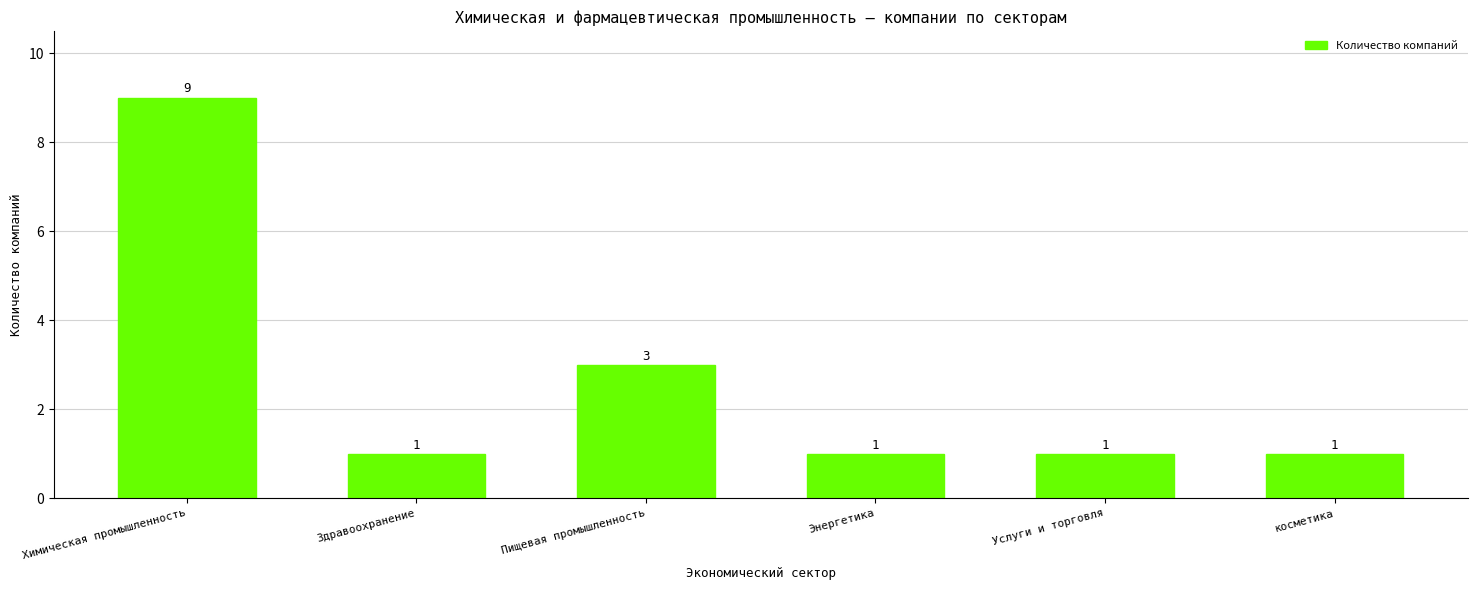

Reading left to right, what are all the values shown in this chart?

9	1	3	1	1	1